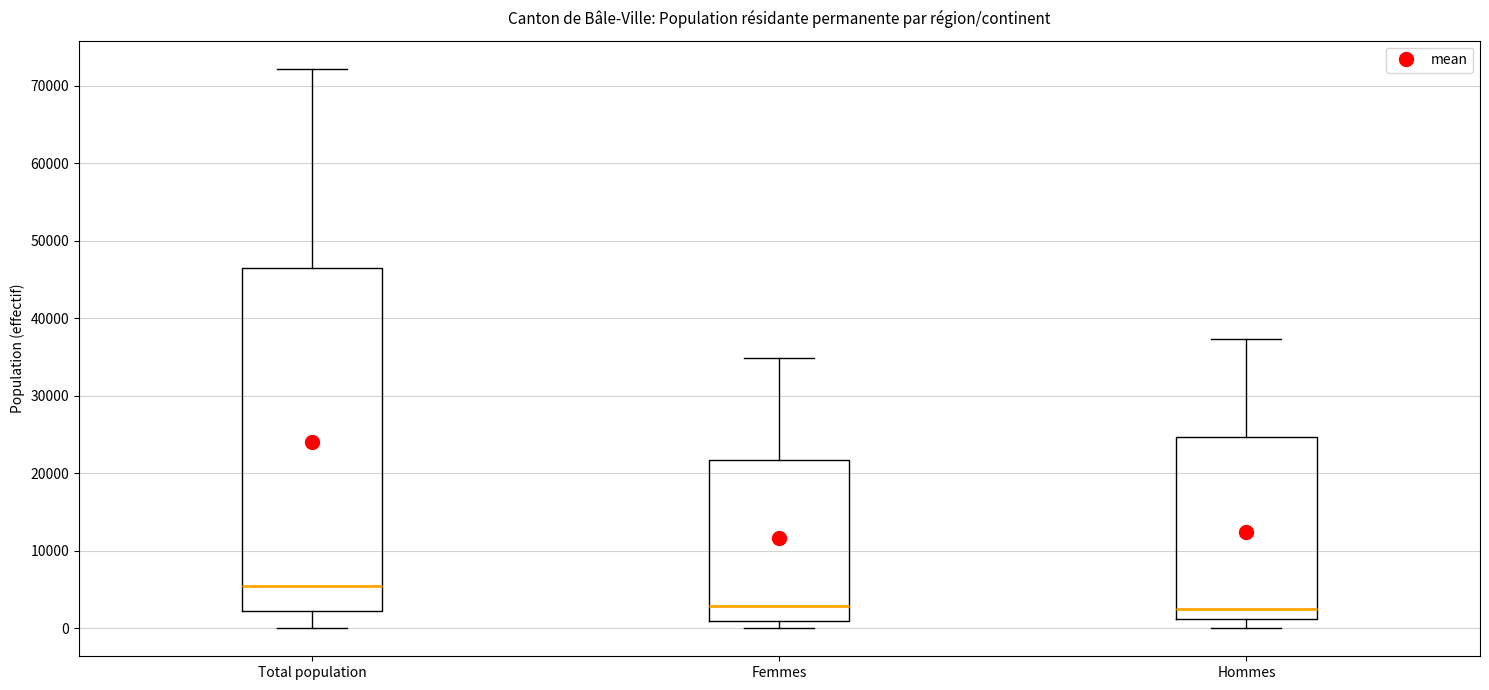

Reading left to right, transcribe this box plot: for each box, give where its median line is, the range the box spans, and where its two whiskers end, as read against the y-axis. The values are not printed on the chart, so give them approximately, as read against the axis.

Total population: median 5000, box 2000 to 47000, whiskers 0 to 72000
Femmes: median 3000, box 1000 to 22000, whiskers 0 to 35000
Hommes: median 2000, box 1000 to 25000, whiskers 0 to 37000